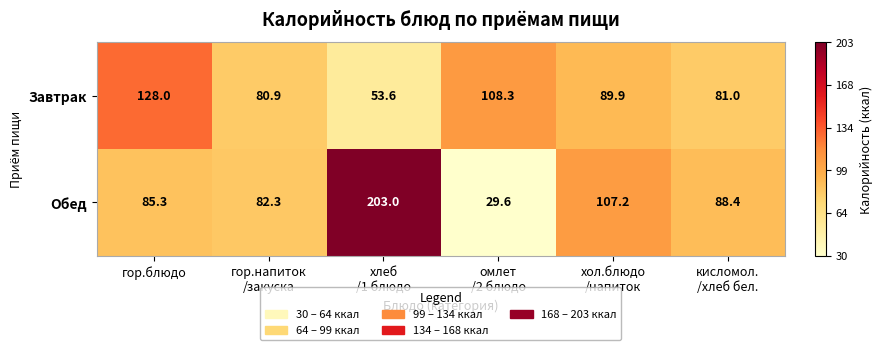

True or false: Обед has a value of 32.4 at гор.блюдо.

False